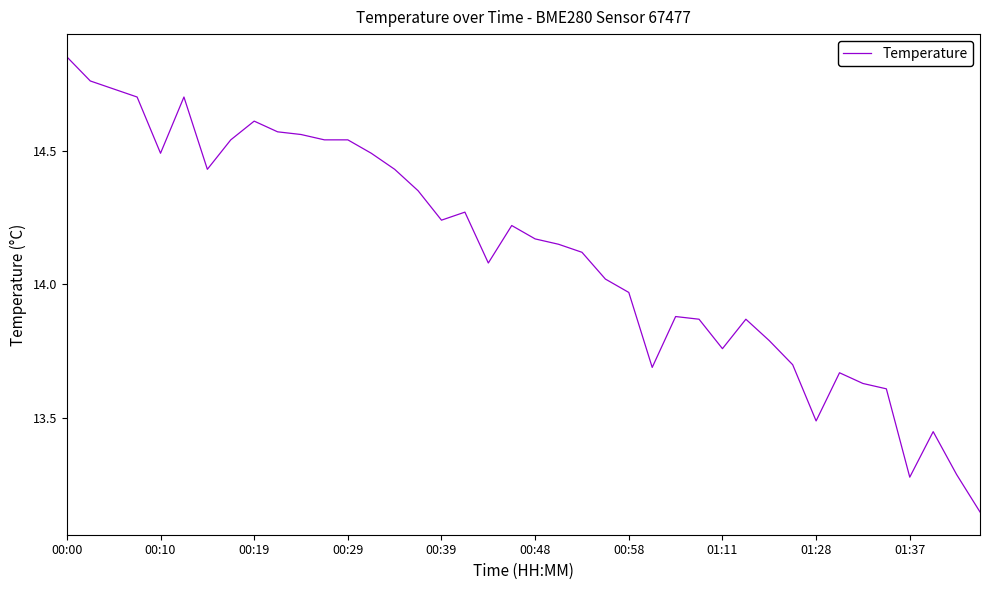

Is this an area chart (filled region under the line)?

No